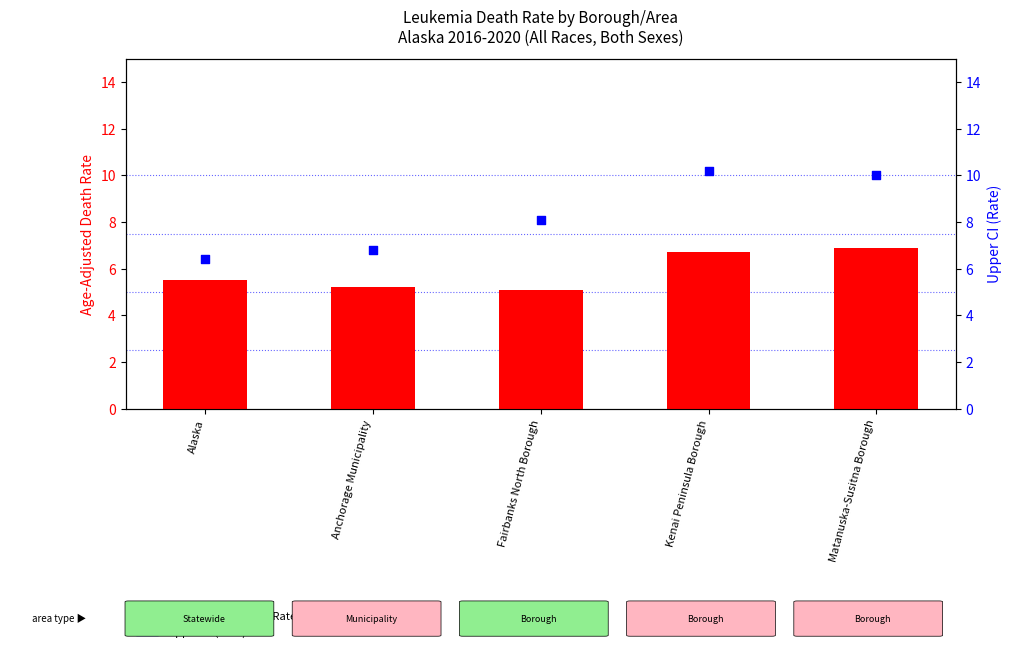

Which series reaches the maximum Y coordinate?

Upper CI (Rate)